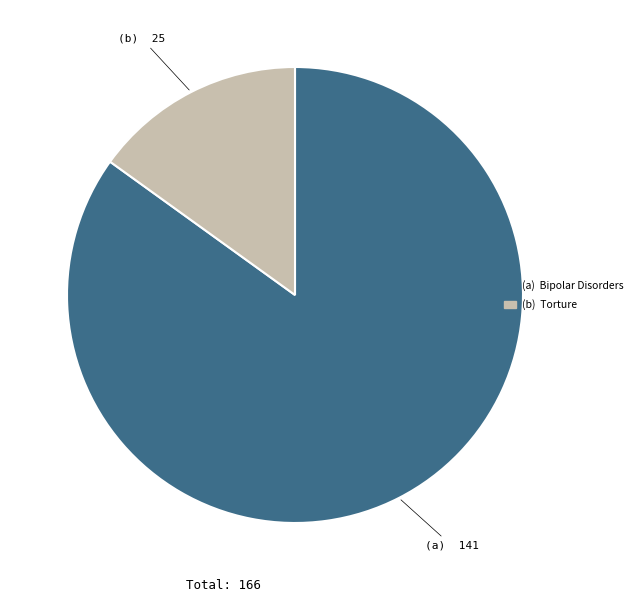

Is the sum of (a) Bipolar Disorders and (b) Torture greater than half?

Yes